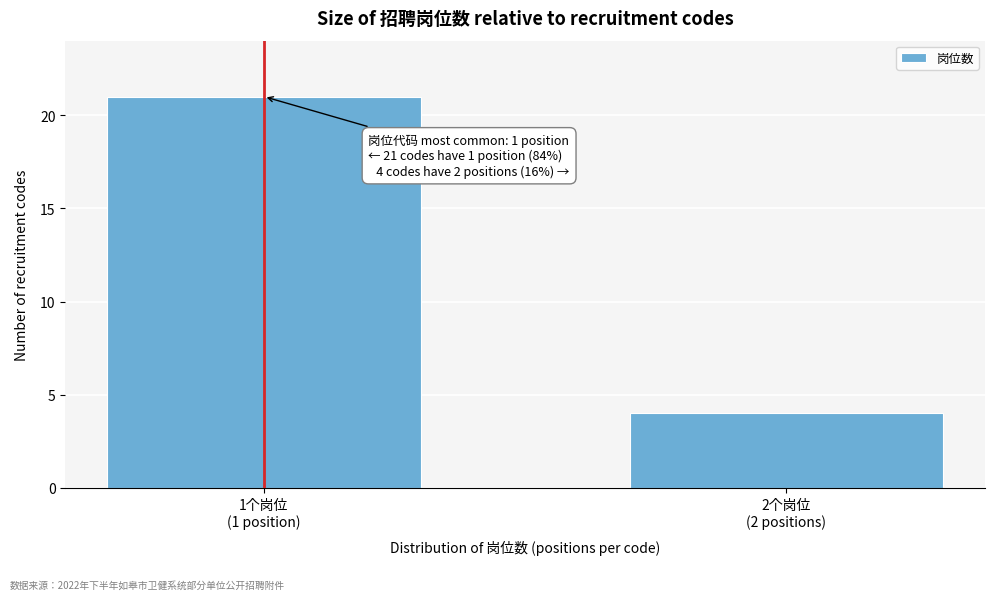

Reading left to right, transcribe all the data shown in this chart.

21	4